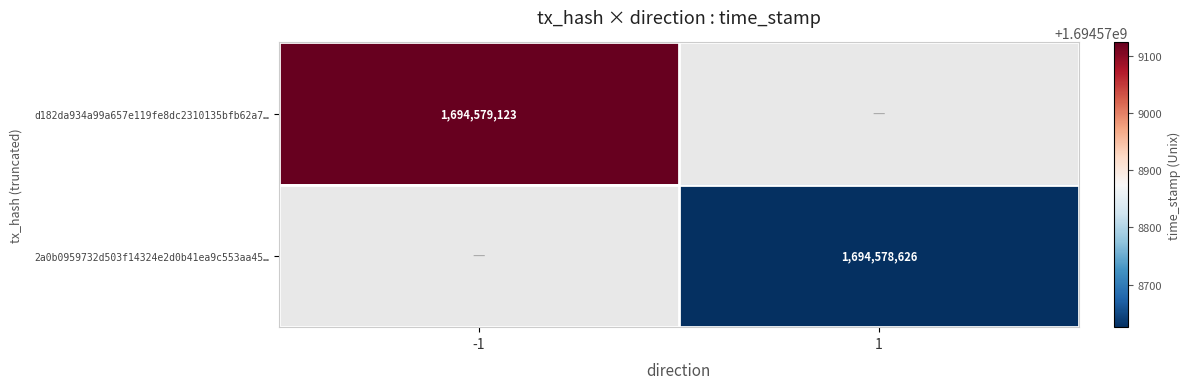

Which series has the widest spread of values?

2a0b0959732d503f14324e2d0b41ea9c553aa45